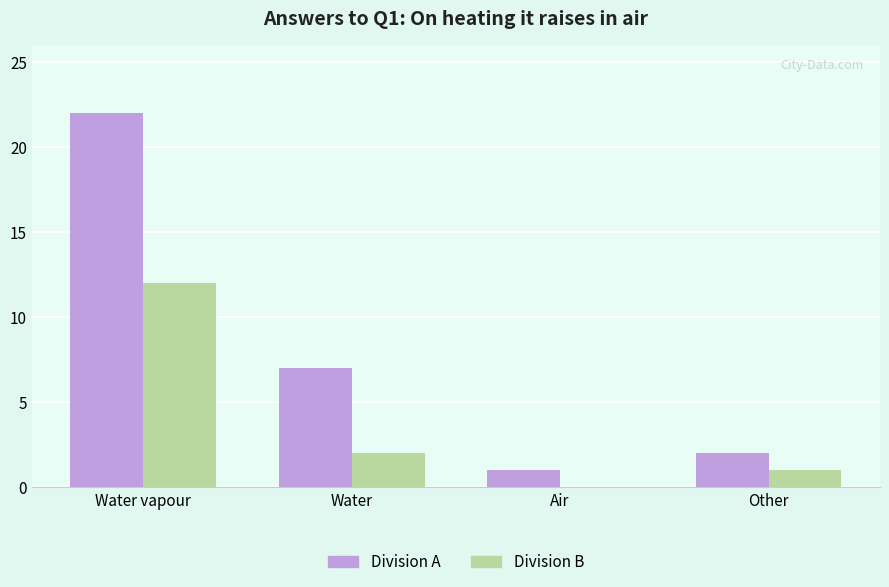

What is the sum of all Division A values?

32